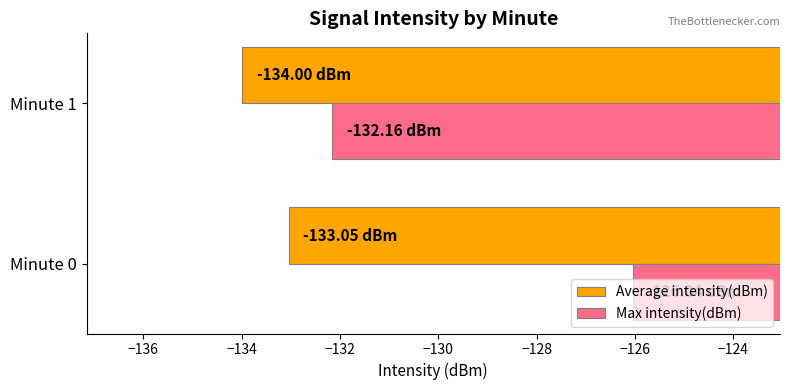

Which category has the highest value in the Average intensity(dBm) series?

Minute 0